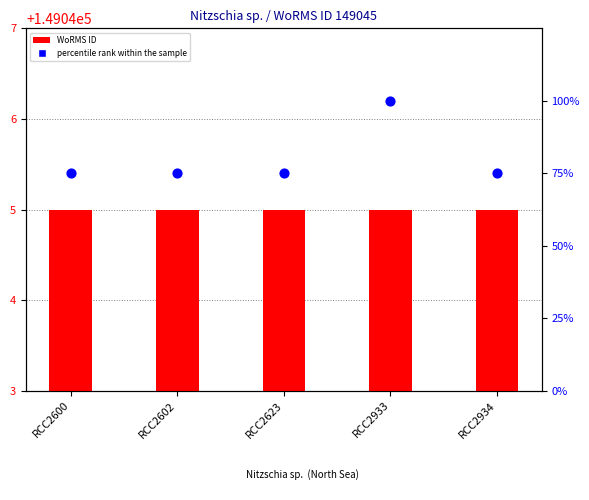

Is the value of percentile rank within the sample at RCC2623 greater than the value of WoRMS ID at RCC2623?

No